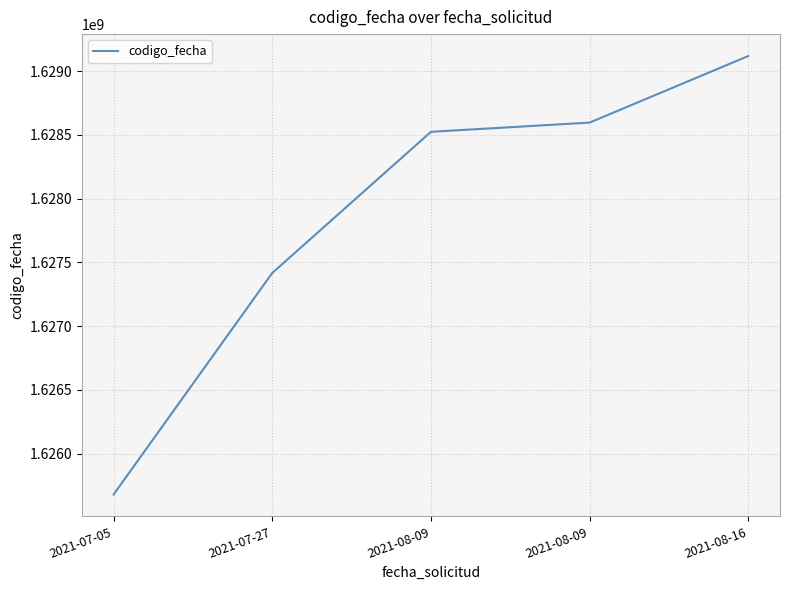

What is the greatest value displayed?

1629118200